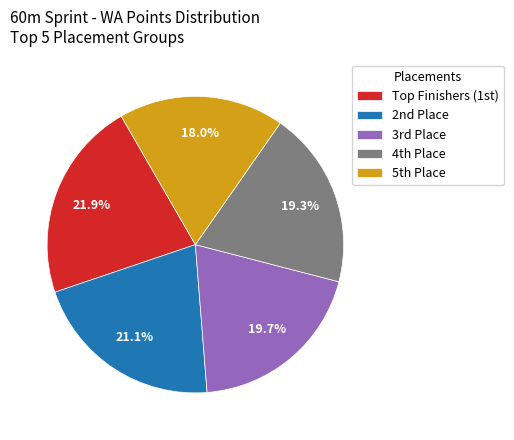

Is there a majority slice in this chart?

No